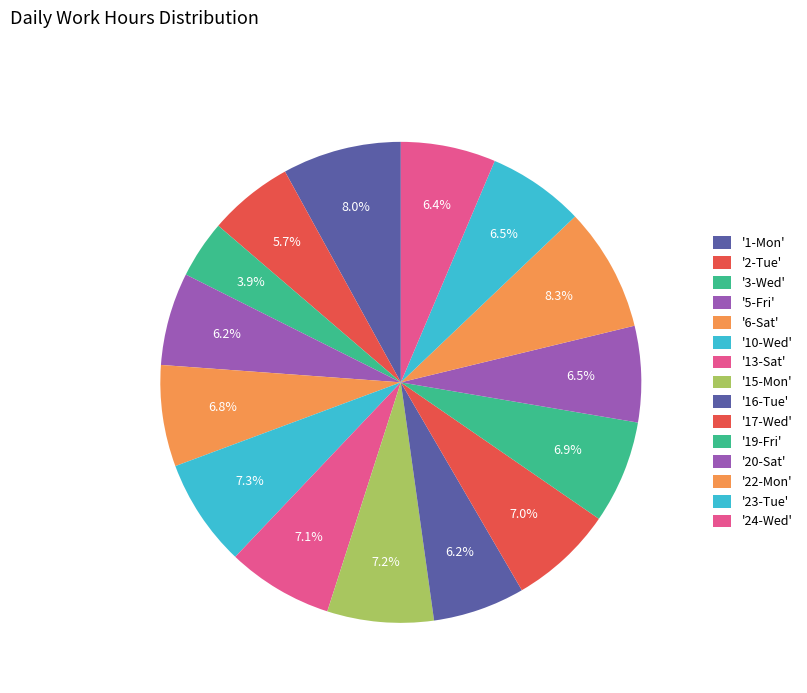

How many segments does this pie chart have?

15